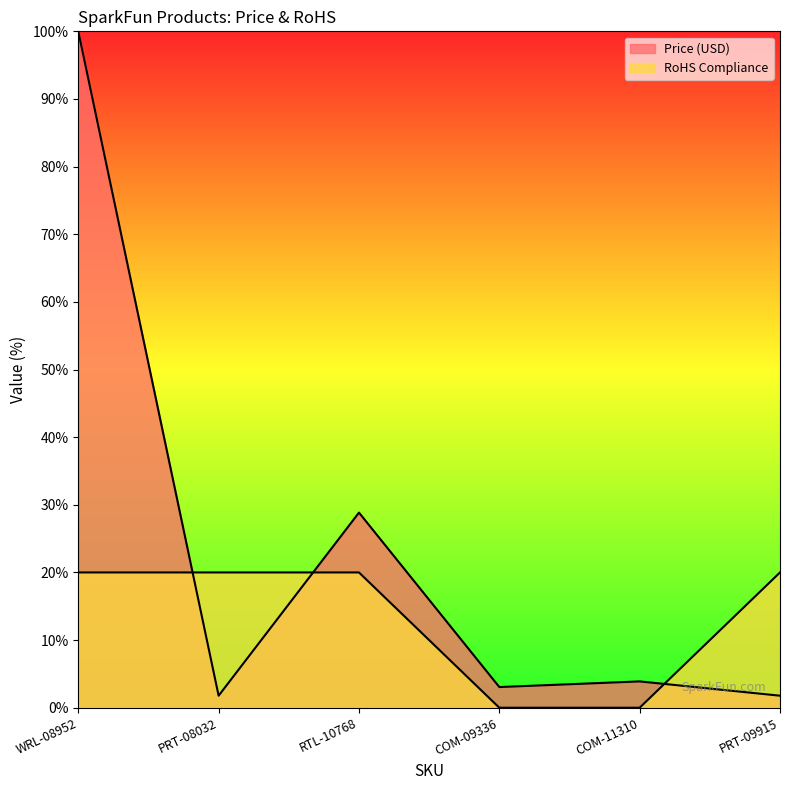

At how many categories does at least one series exceed 83?

1